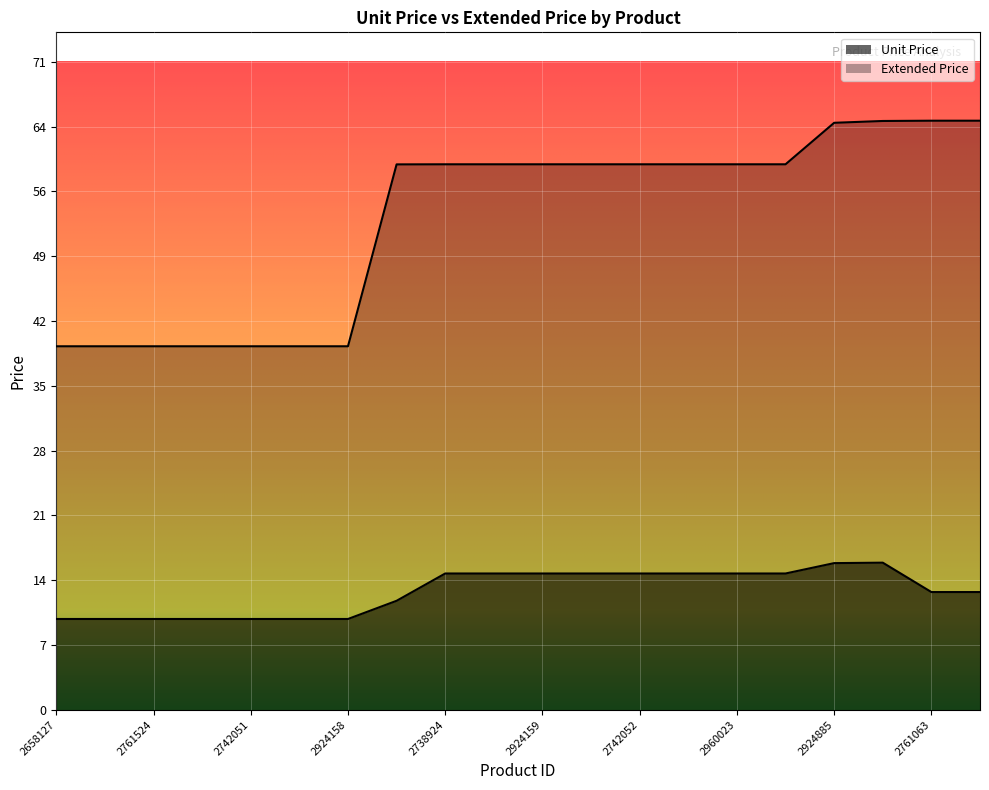

Reading left to right, what are all the values shown in this chart?

Unit Price: 10.0	10.0	10.0	10.0	10.0	10.0	10.0	12.0	15.0	15.0	15.0	15.0	15.0	15.0	15.0	15.0	16.1	16.2	12.9	12.9
Extended Price: 40.0	40.0	40.0	40.0	40.0	40.0	40.0	60.0	60.0	60.0	60.0	60.0	60.0	60.0	60.0	60.0	64.5	64.7	64.8	64.8